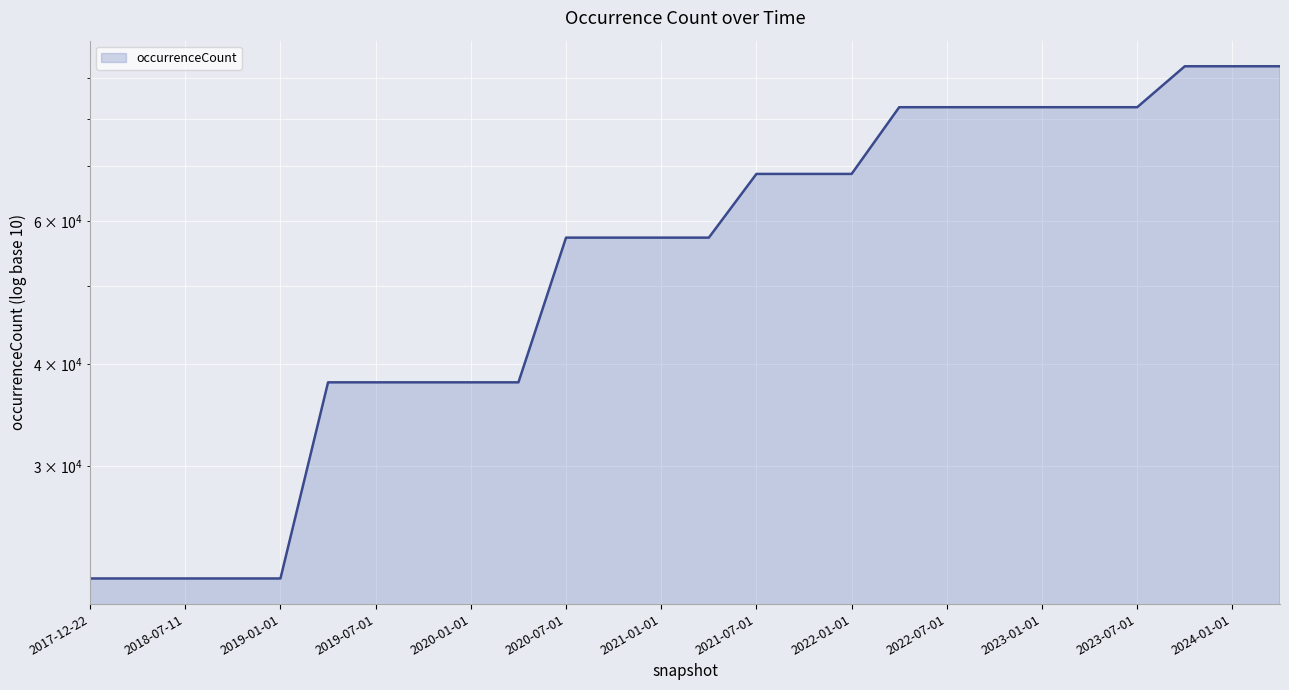

What is the value of the 16th point from the left?

68544